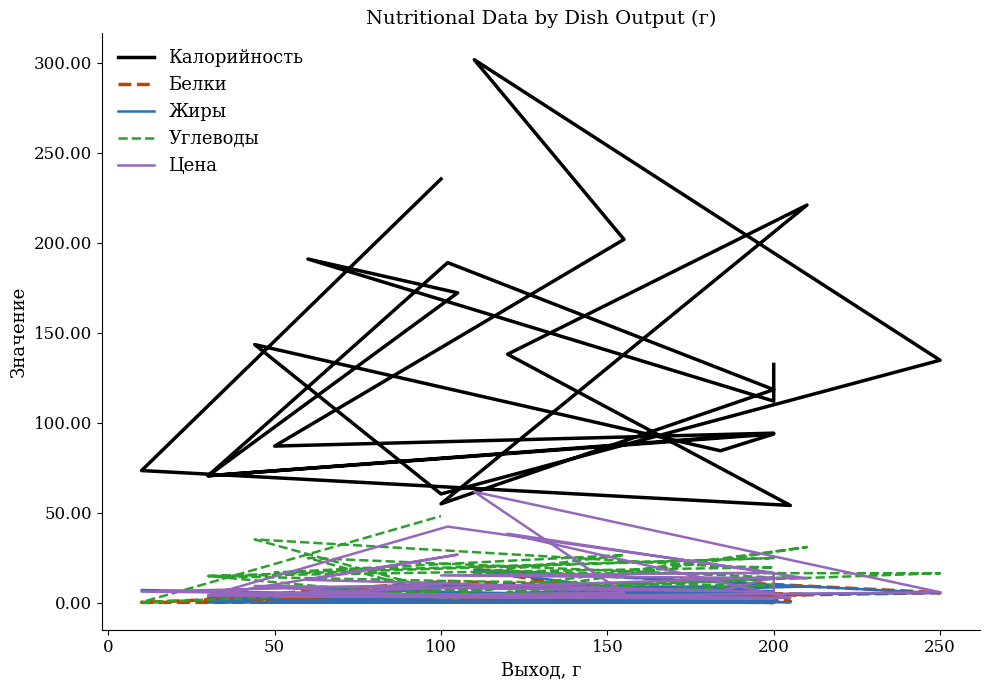

What are all the series names shown in the legend?

Калорийность, Белки, Жиры, Углеводы, Цена